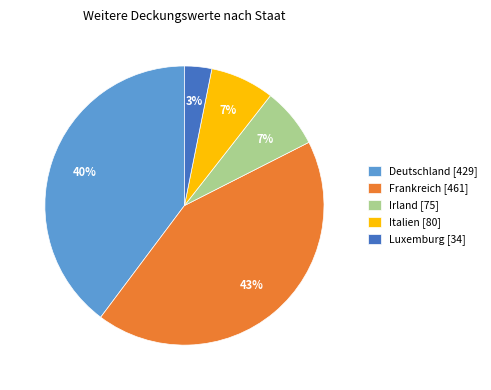

What is the largest slice in the pie chart?

Frankreich